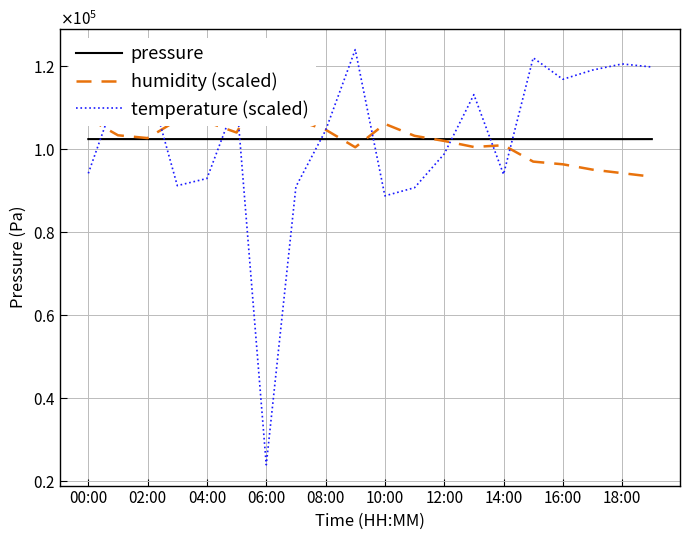

How many data points does each series have?

20